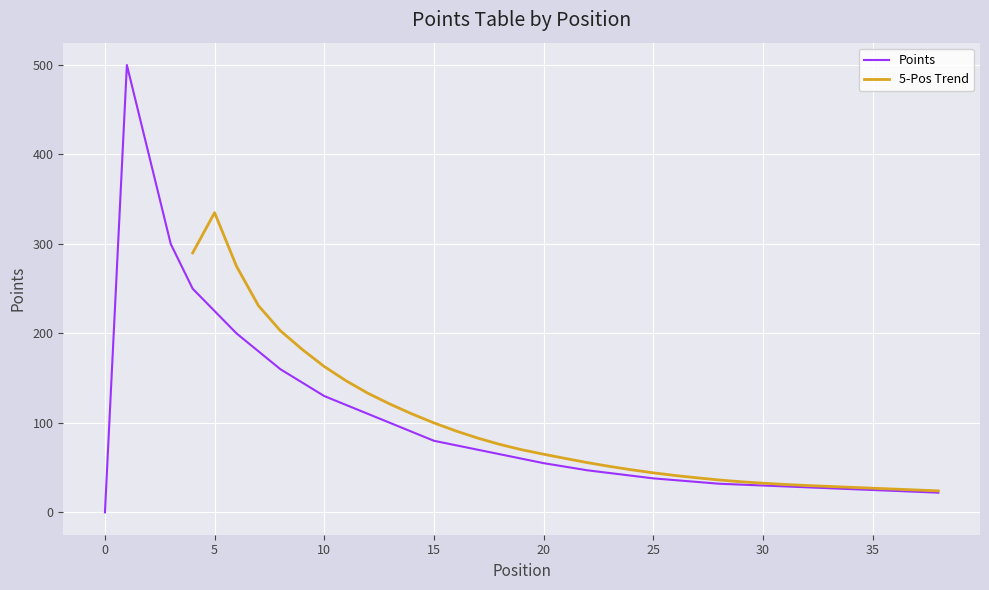

How many values exceed 55?

19